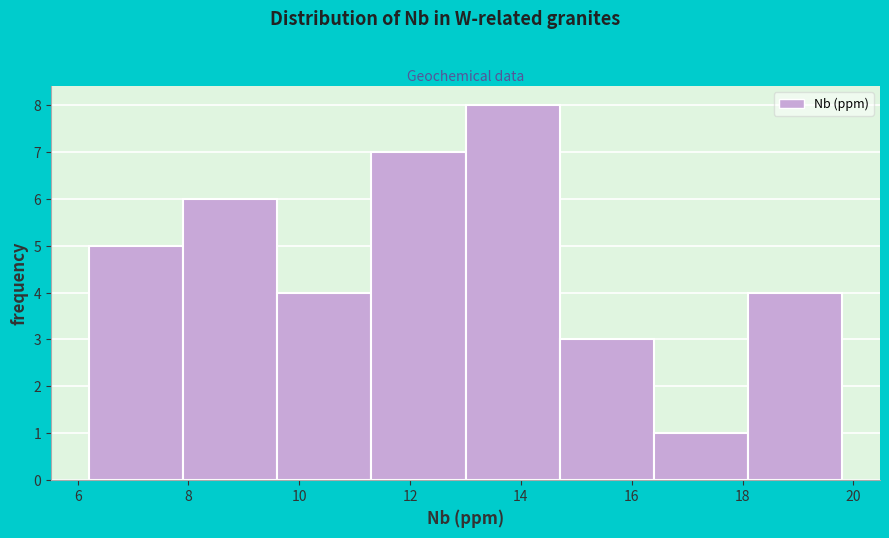

How tall is the bar that spans 18.1 to 19.8 on the x-axis? Neither the bar edges nor the heights are printed on the chart, so give them approximately, as read against the axes.

4